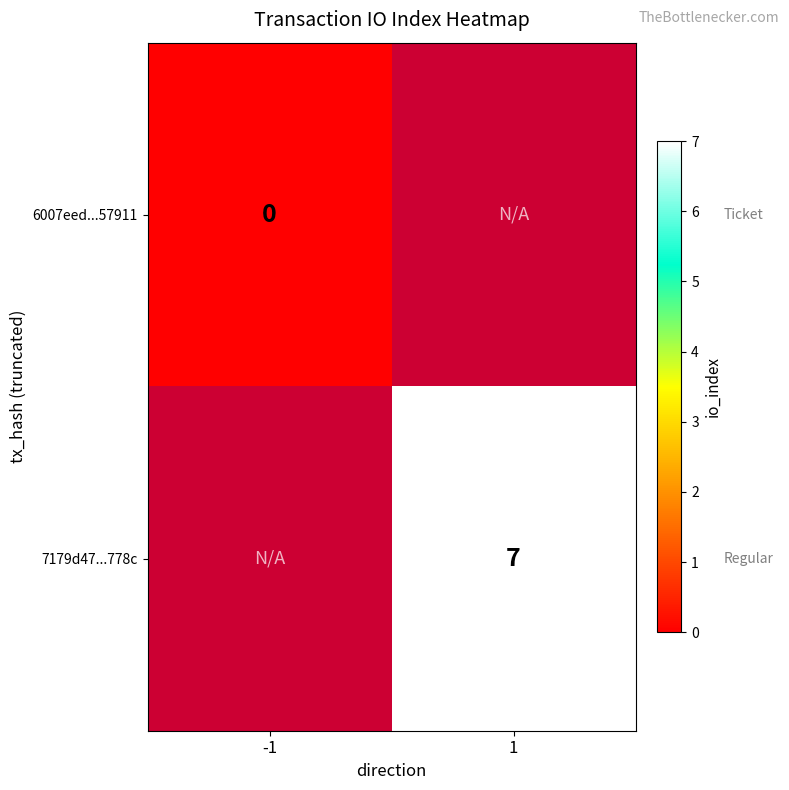

True or false: 7179d47...778c has a value of 4 at 1.

False